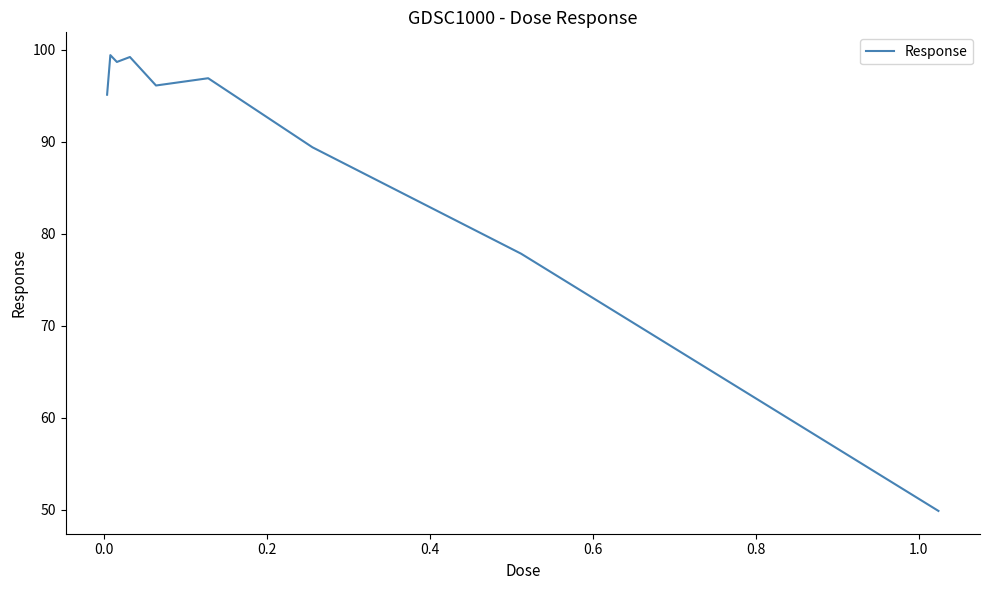

What is the difference between the maximum and minimum values?

49.5